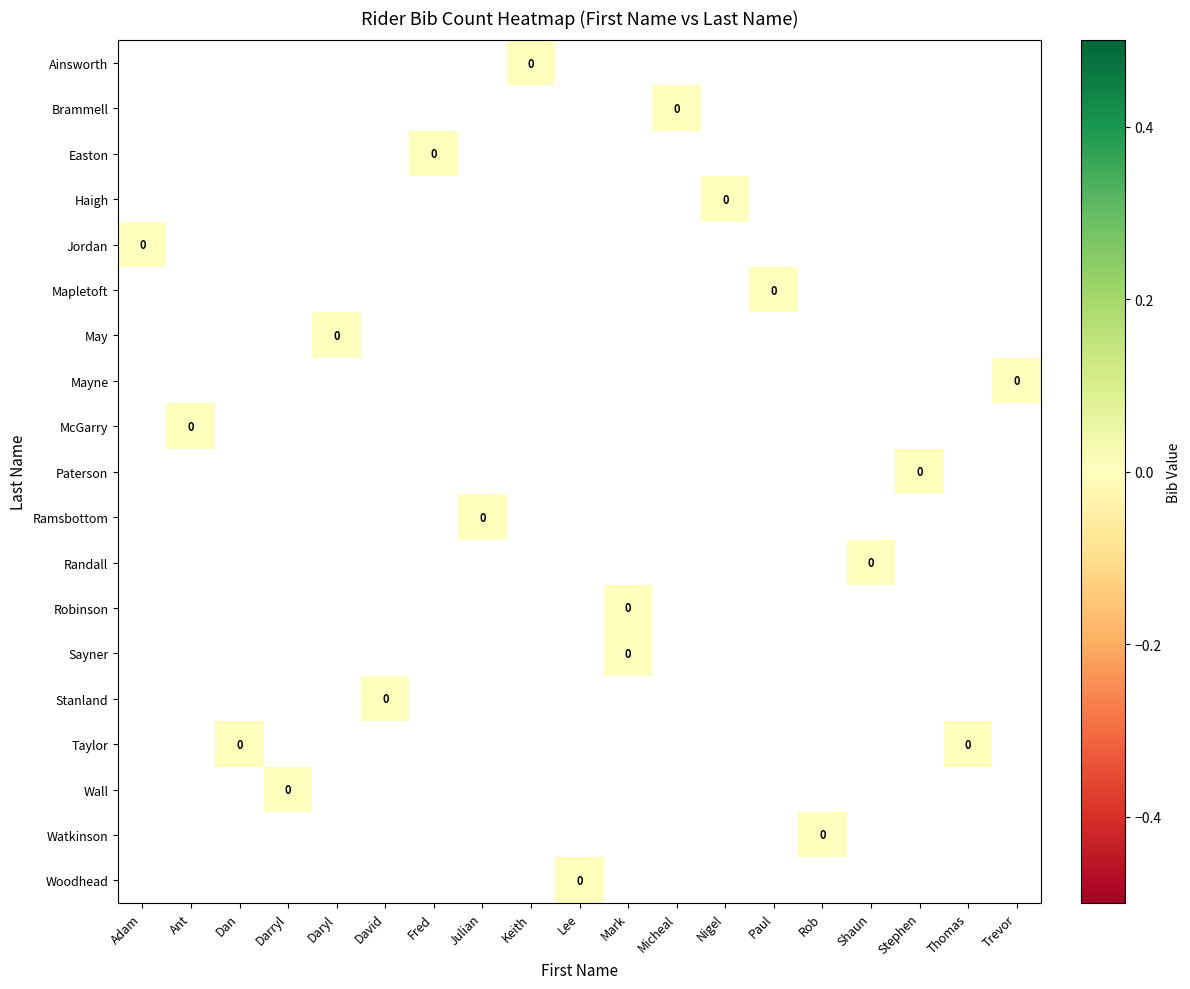

Is the value of Mayne at Lee greater than the value of Ramsbottom at Shaun?

No